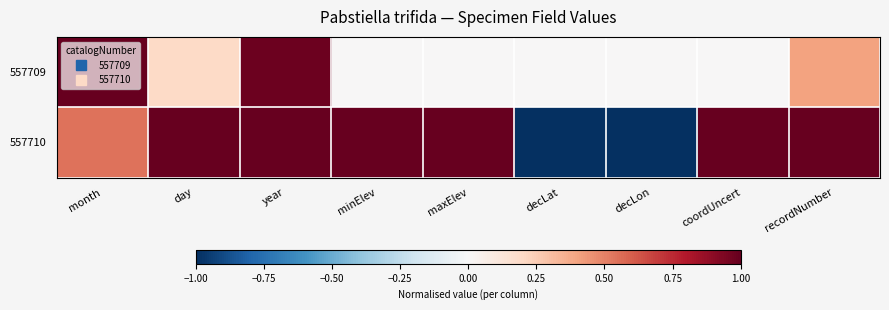

At year, list the series in order from largest to smallest.

557710, 557709